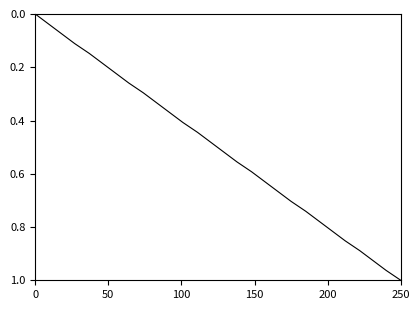

Does the chart have visible grid lines?

No